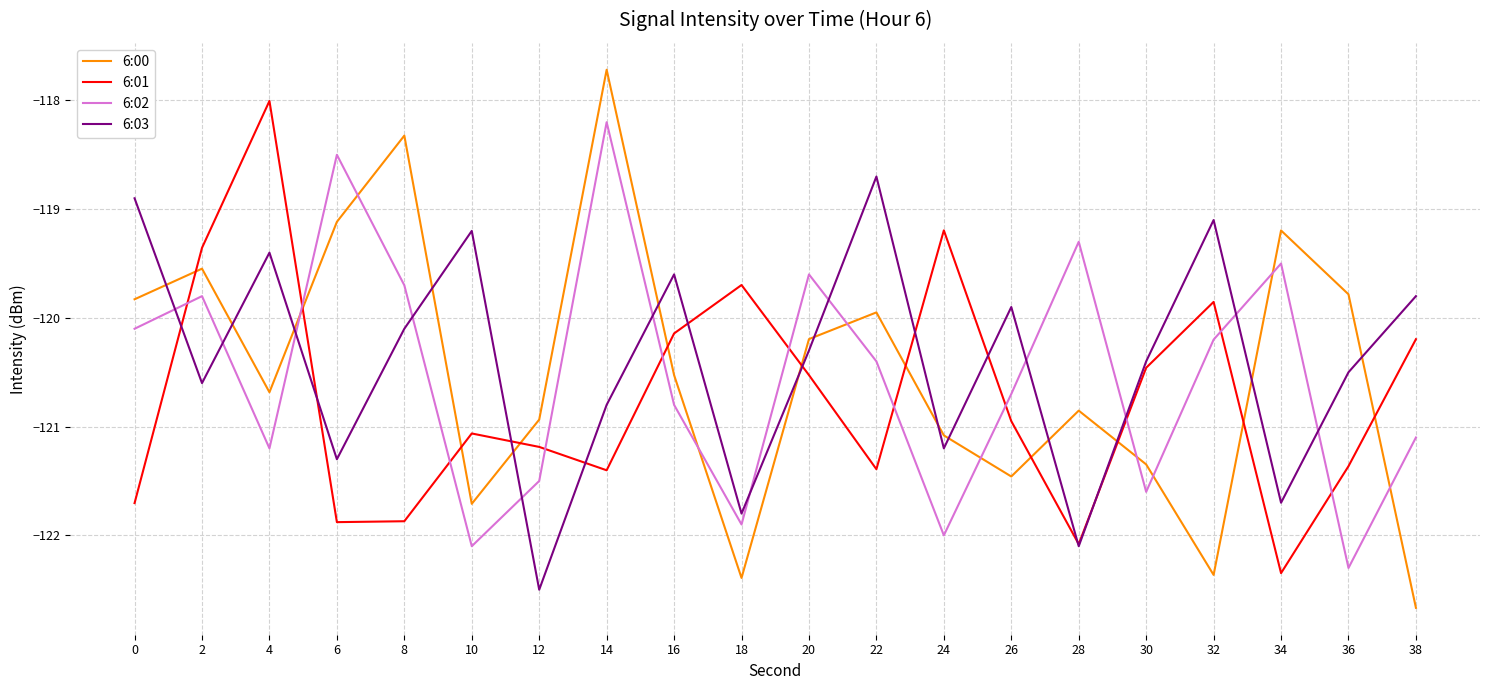

Reading right to left, extract all data points from this chart.

6:00: 38=-122.7	36=-119.8	34=-119.2	32=-122.4	30=-121.3	28=-120.9	26=-121.5	24=-121.1	22=-119.9	20=-120.2	18=-122.4	16=-120.5	14=-117.7	12=-120.9	10=-121.7	8=-118.3	6=-119.1	4=-120.7	2=-119.5	0=-119.8
6:01: 38=-120.2	36=-121.4	34=-122.3	32=-119.9	30=-120.5	28=-122.1	26=-120.9	24=-119.2	22=-121.4	20=-120.5	18=-119.7	16=-120.1	14=-121.4	12=-121.2	10=-121.1	8=-121.9	6=-121.9	4=-118.0	2=-119.4	0=-121.7
6:02: 38=-121.1	36=-122.3	34=-119.5	32=-120.2	30=-121.6	28=-119.3	26=-120.7	24=-122.0	22=-120.4	20=-119.6	18=-121.9	16=-120.8	14=-118.2	12=-121.5	10=-122.1	8=-119.7	6=-118.5	4=-121.2	2=-119.8	0=-120.1
6:03: 38=-119.8	36=-120.5	34=-121.7	32=-119.1	30=-120.4	28=-122.1	26=-119.9	24=-121.2	22=-118.7	20=-120.3	18=-121.8	16=-119.6	14=-120.8	12=-122.5	10=-119.2	8=-120.1	6=-121.3	4=-119.4	2=-120.6	0=-118.9